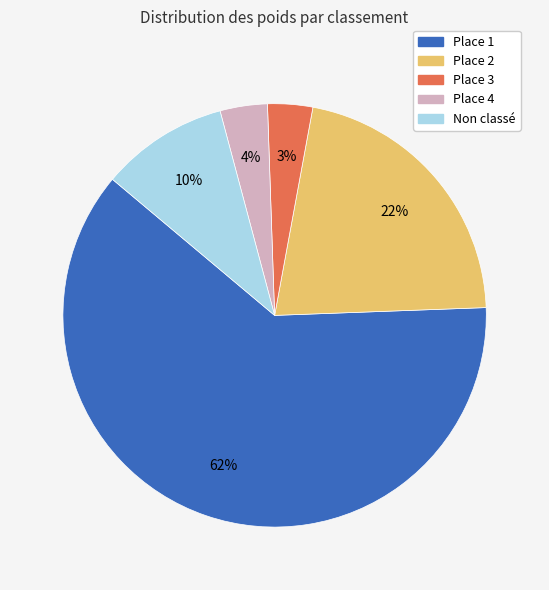

To the nearest percent, what is the difference between the largest and smallest slice percentages?

58%